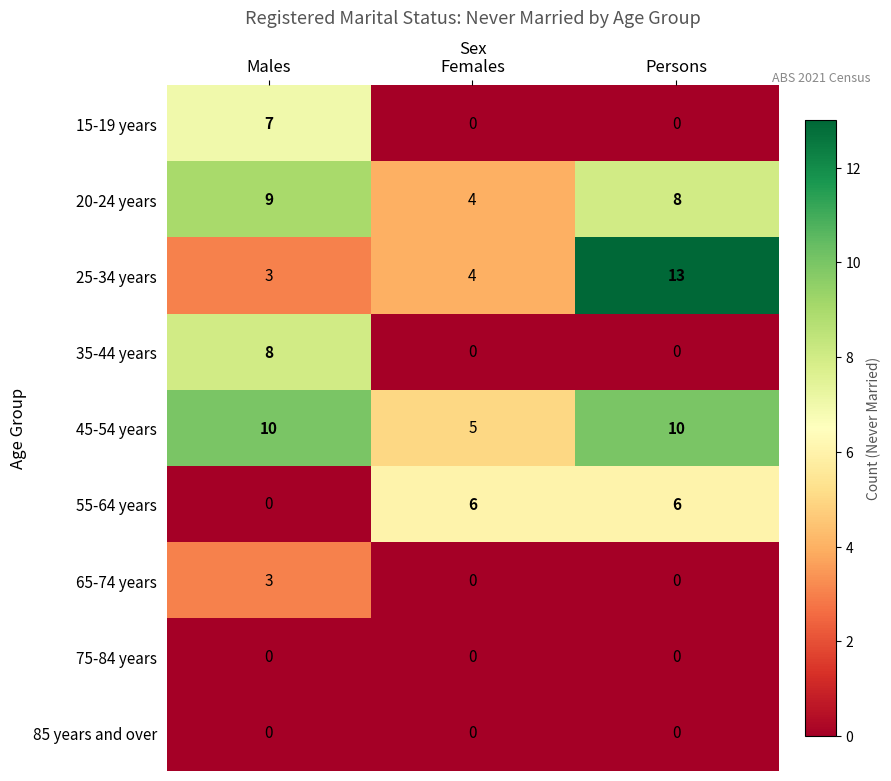

Between Males and Females, which series saw the biggest shift?

35-44 years